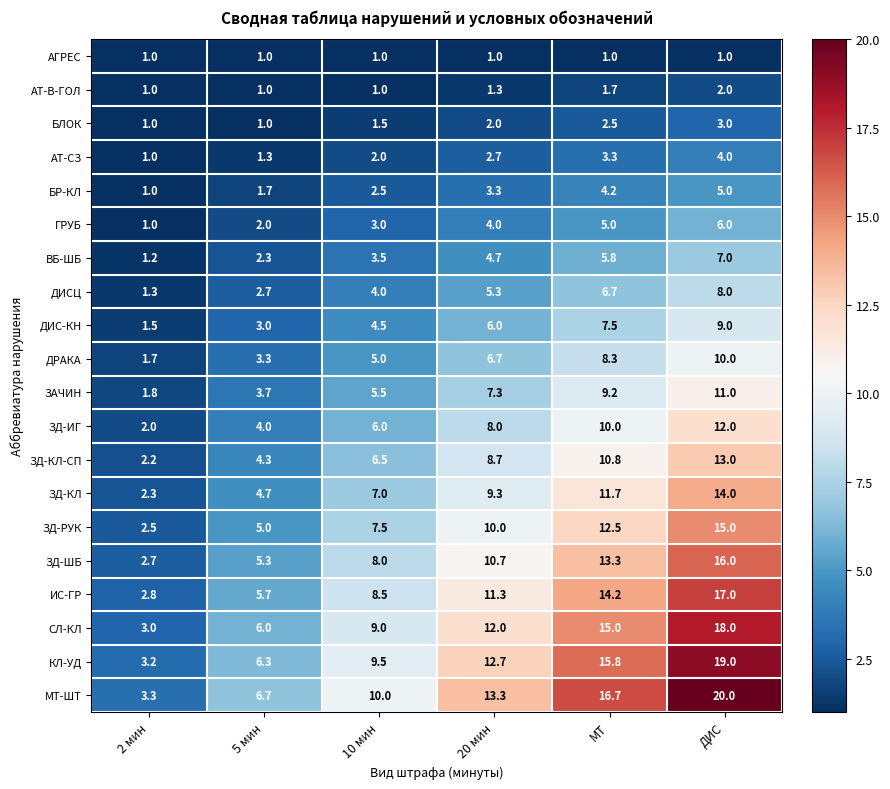

At which label is ВБ-ШБ closest to 4?

10 мин